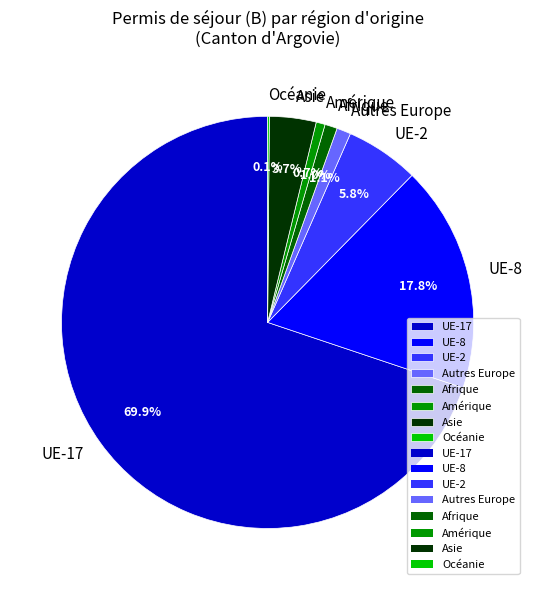

Which slice is the largest?

UE-17